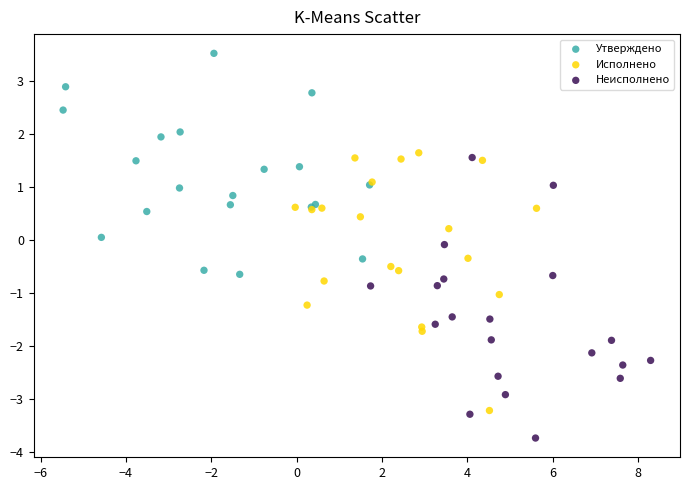

Which series reaches the minimum Y coordinate?

Неисполнено